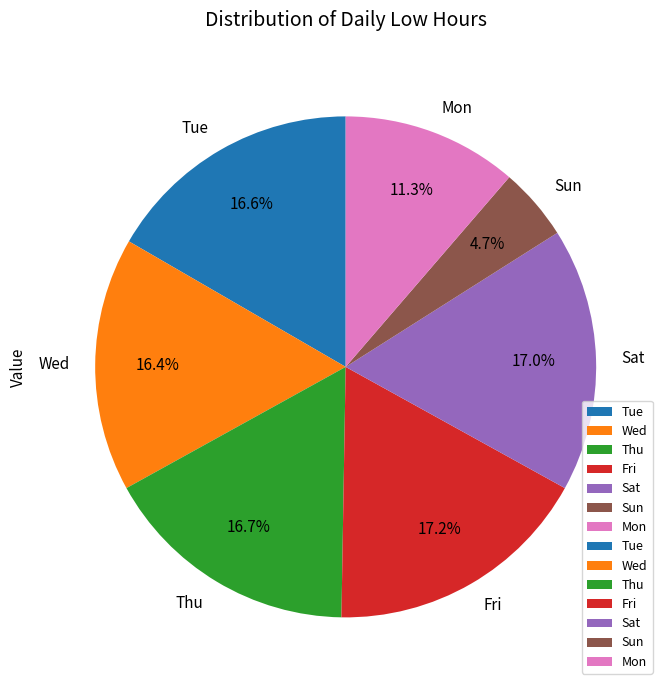

Which category has the smallest portion of the pie?

Sun